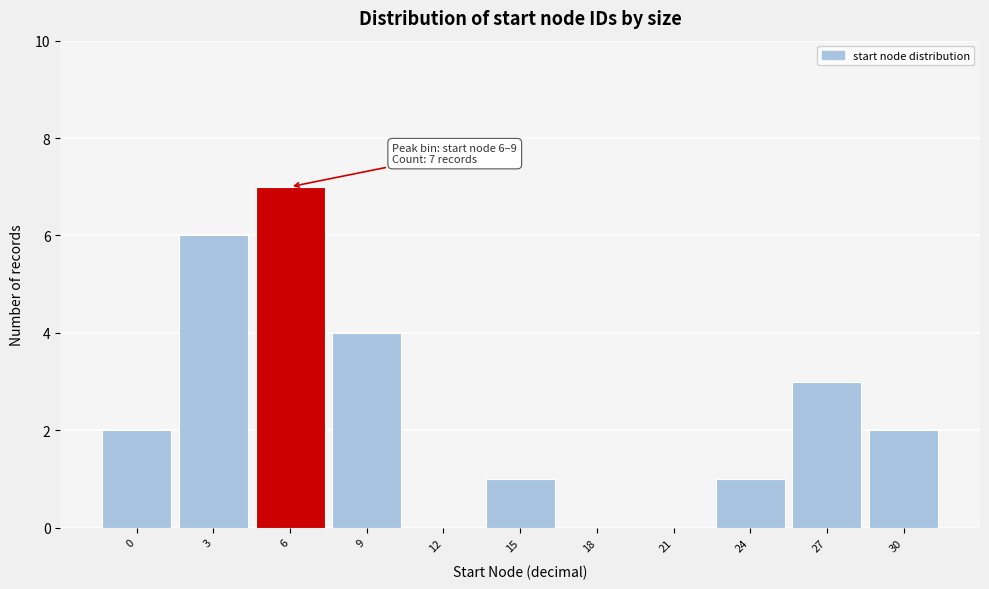

Reading left to right, list all the values displayed in this chart.

0=2	3=6	6=7	9=4	12=0	15=1	18=0	21=0	24=1	27=3	30=2